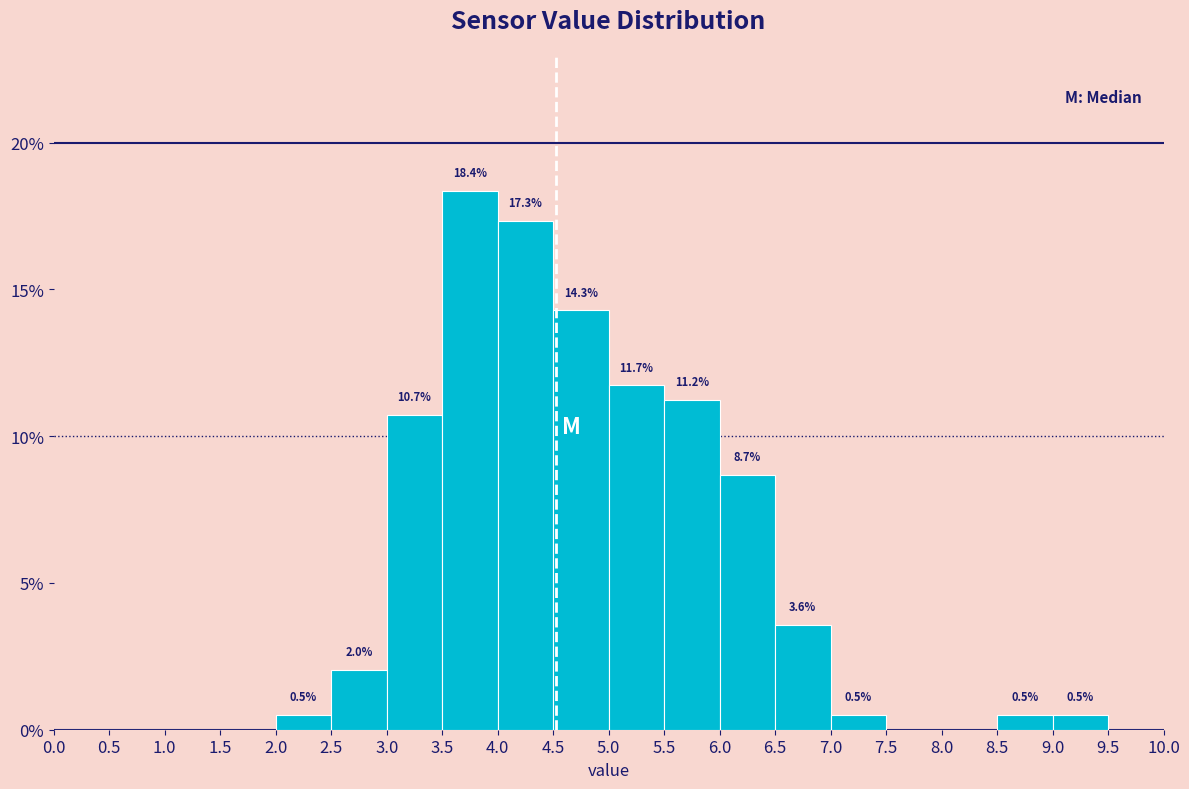

Which range on the x-axis has the tallest bar?

3.5 to 4.0